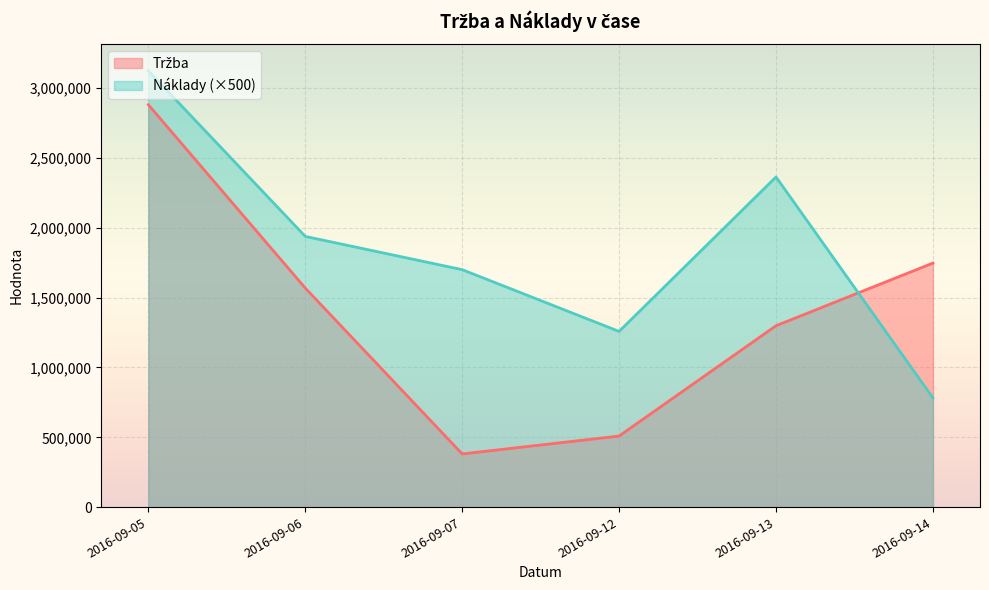

What is the spread (max minus min) of values at 2016-09-12?

749000